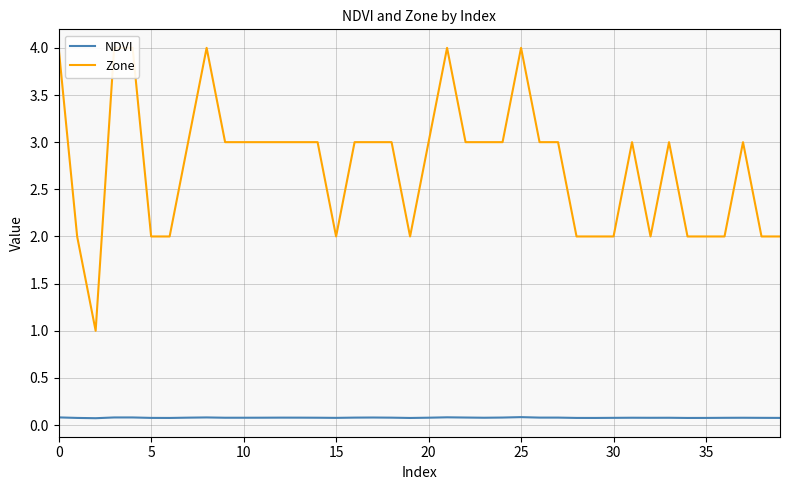

What is the sum of the NDVI values at 30 and 14?

0.2